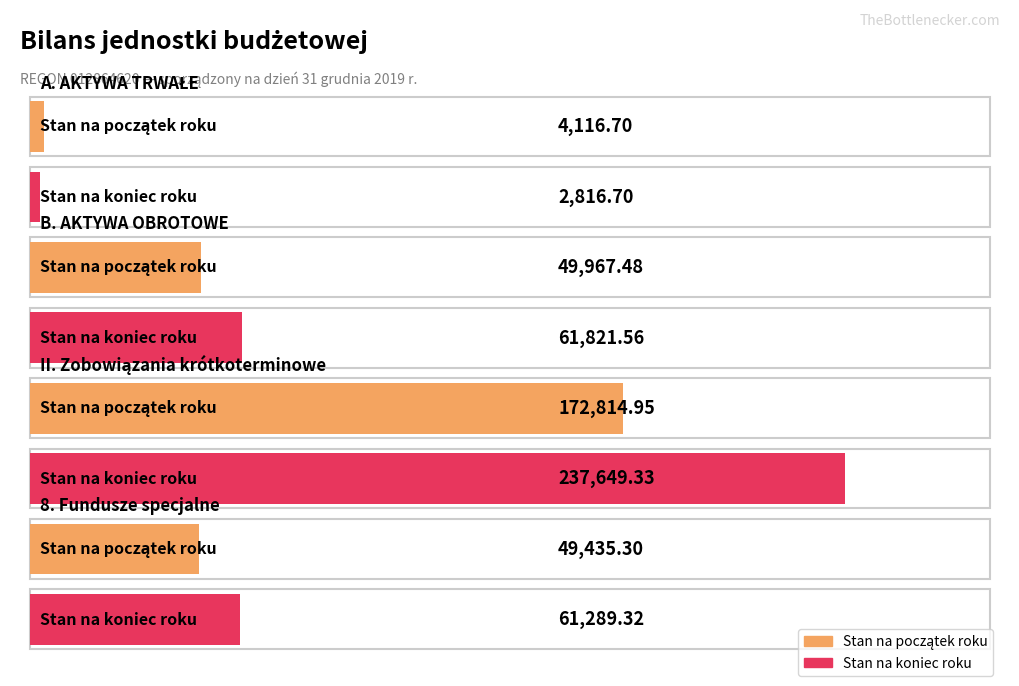

The value of Stan na początek roku at D. Zobowiązania (koniec) is 392507.2. True or false?

False